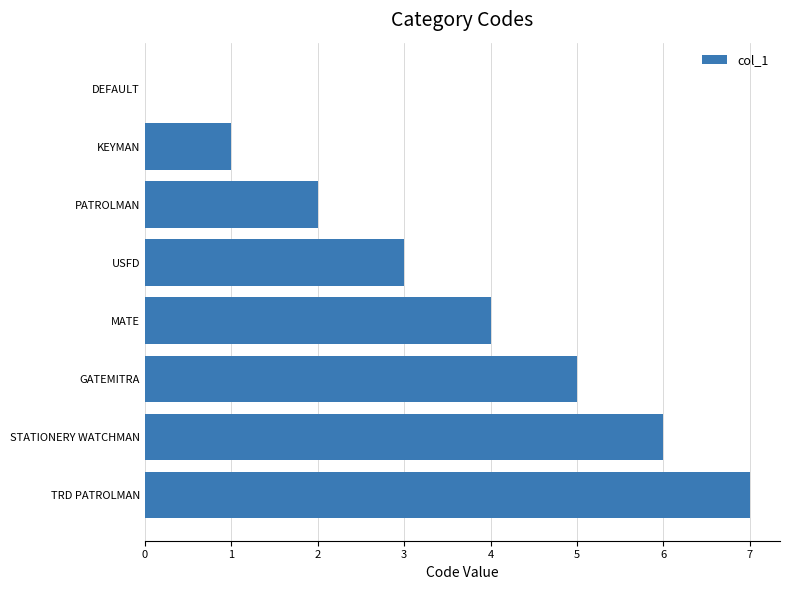

What is the approximate value at STATIONERY WATCHMAN?

6